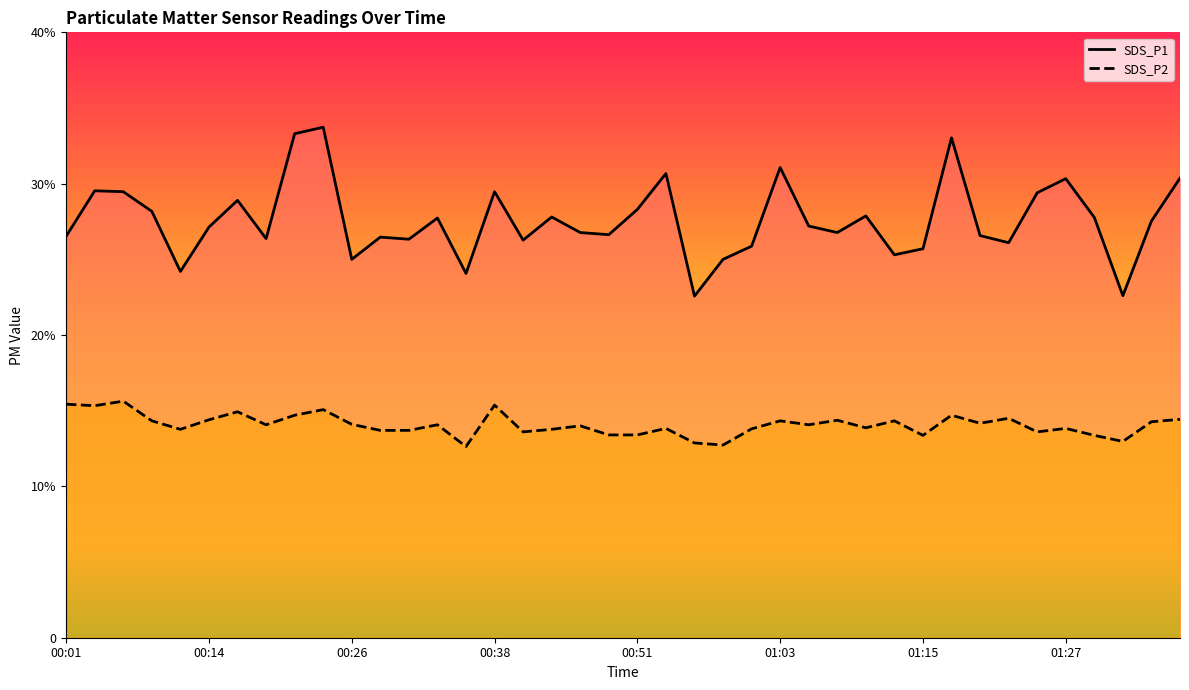

Does the chart display data point markers on the line(s)?

No